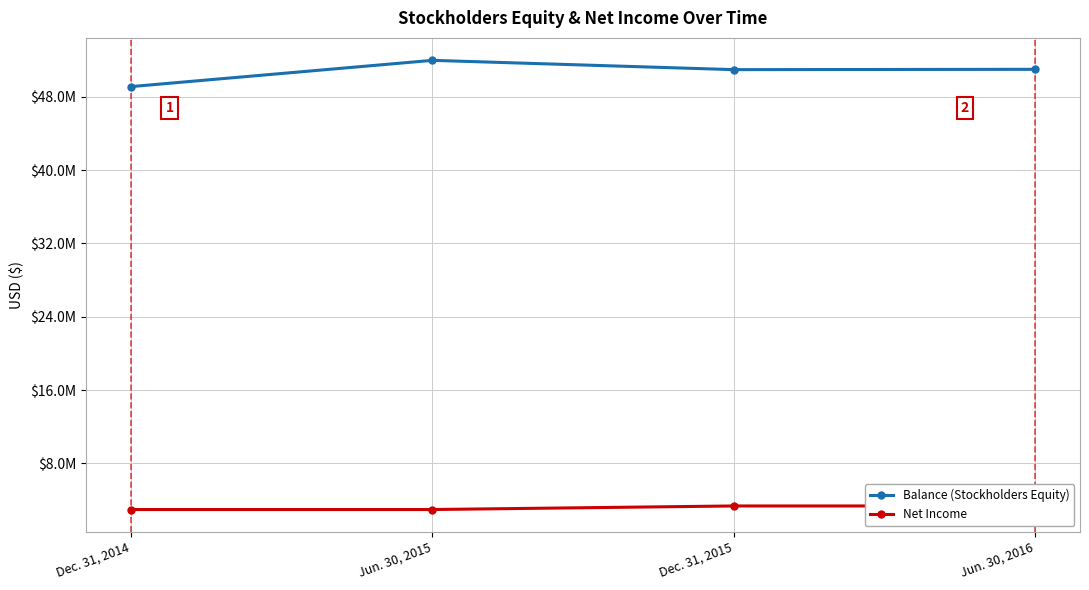

Which series has the widest spread of values?

Balance (Stockholders Equity)